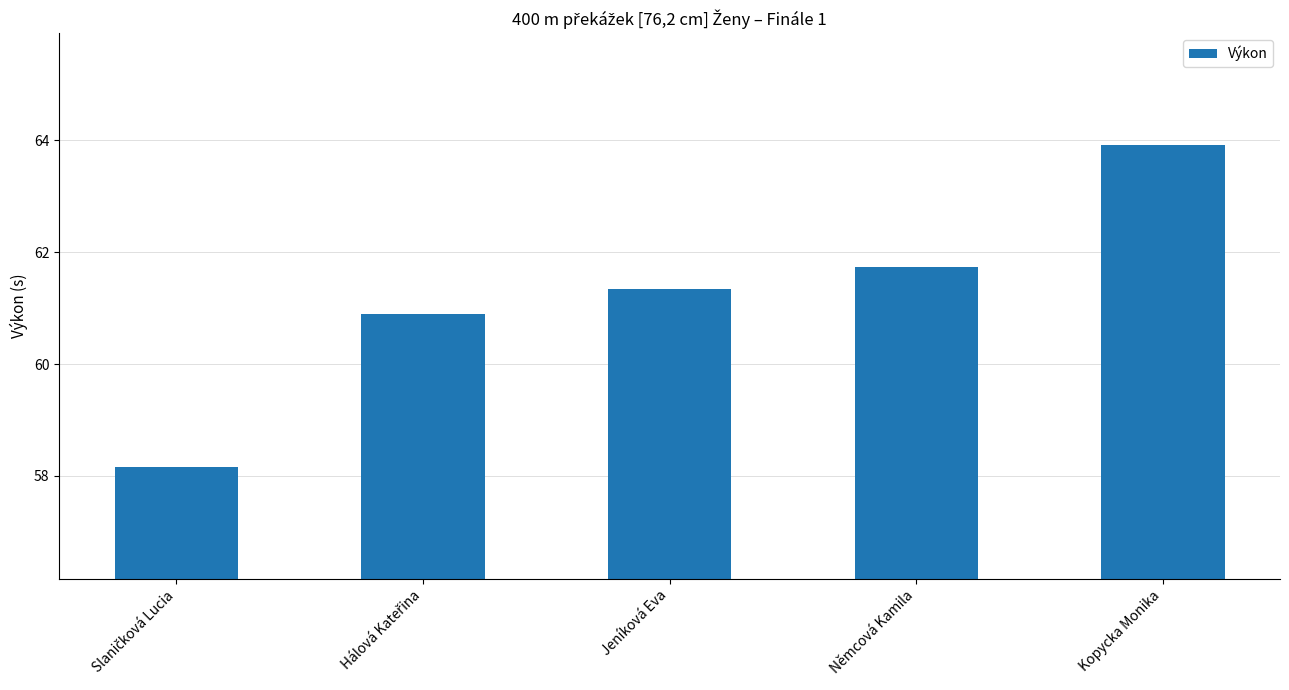

Are the bars grouped side by side (vs. stacked)?

No